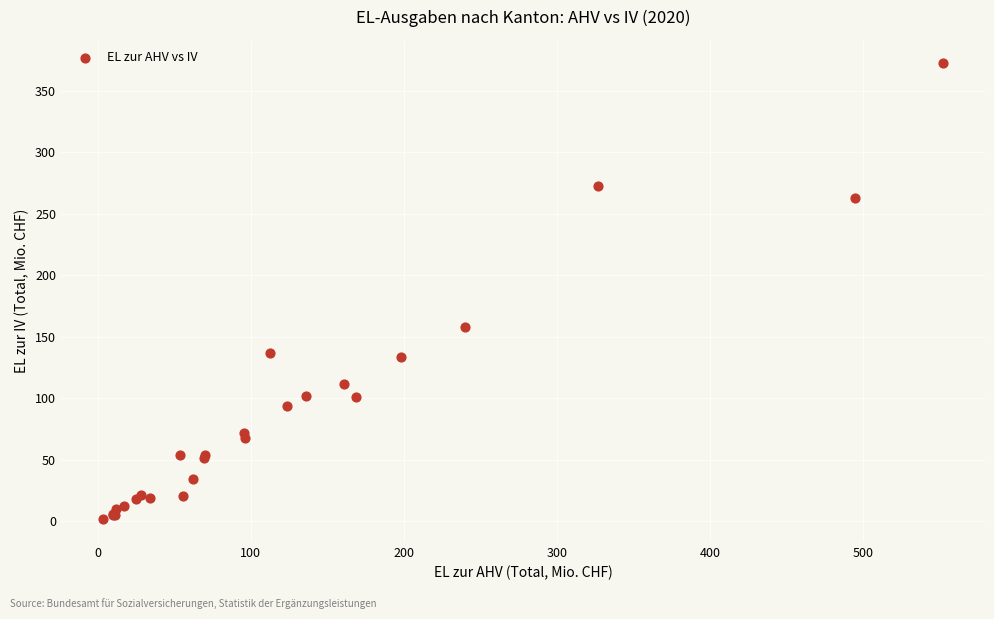

What Y value in the scatter plot is closest to 187?

158.0